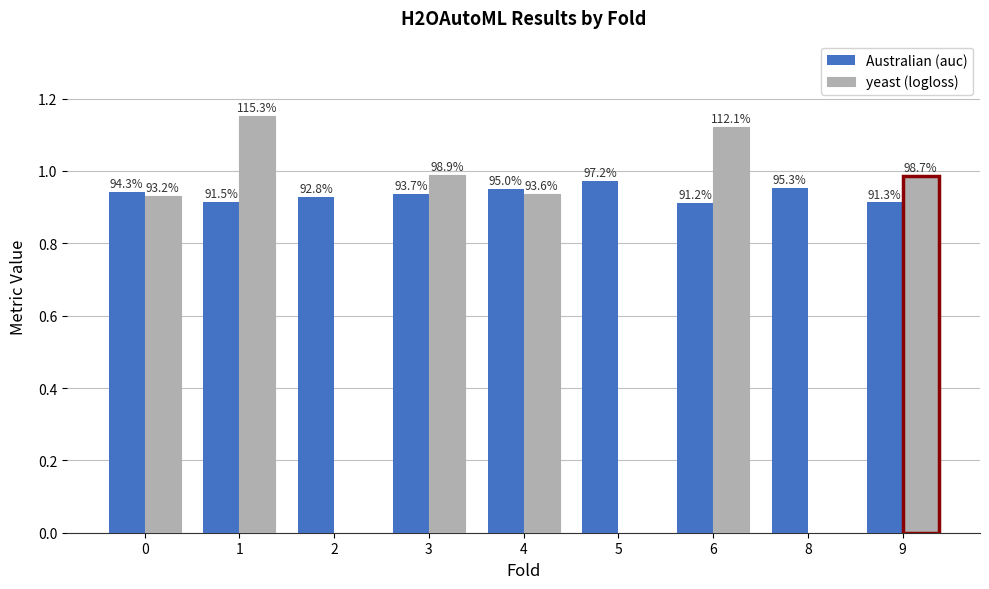

Which series changed the most between 0 and 8?

Australian (auc)